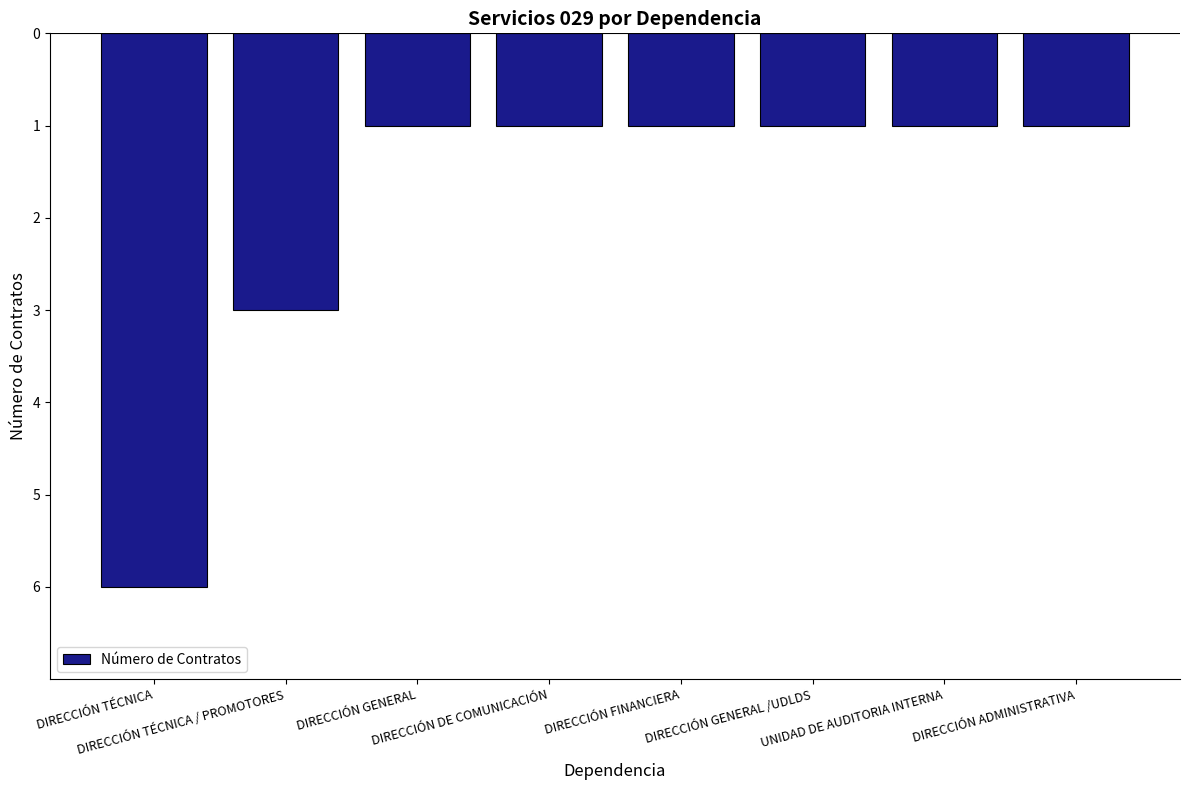

How many bars are there in total?

8